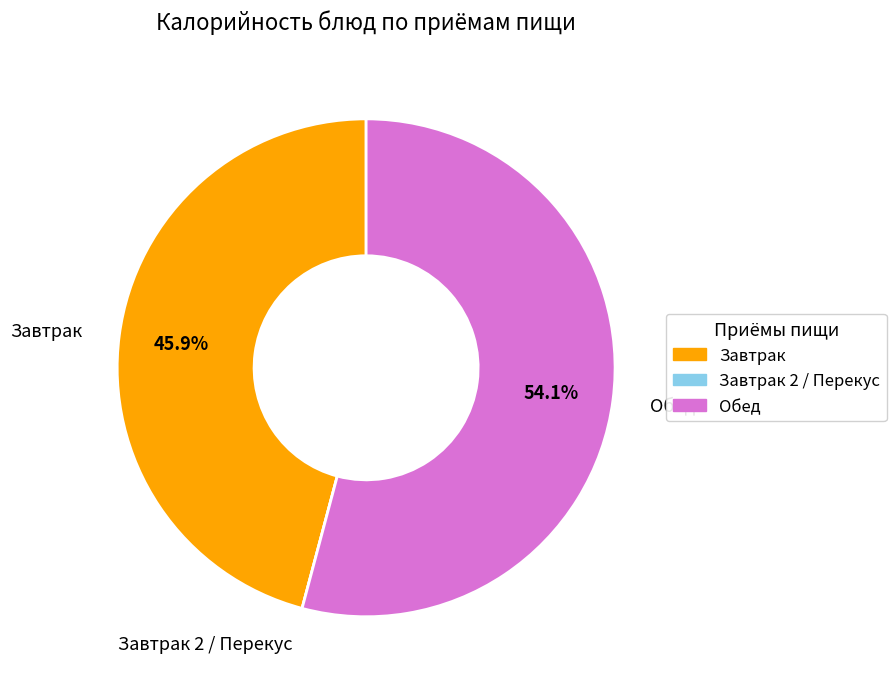

Is there any slice that represents more than half of the pie?

Yes